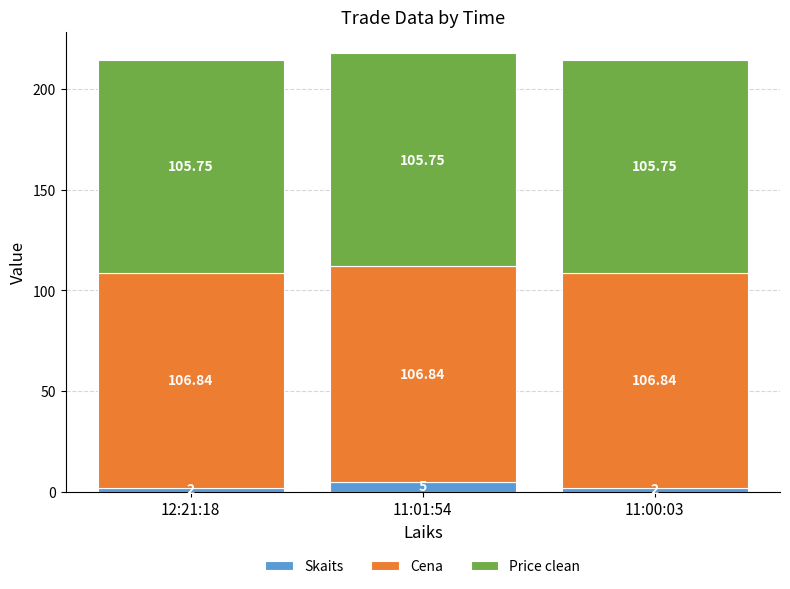

What is the total value across all series at 11:01:54?

217.6